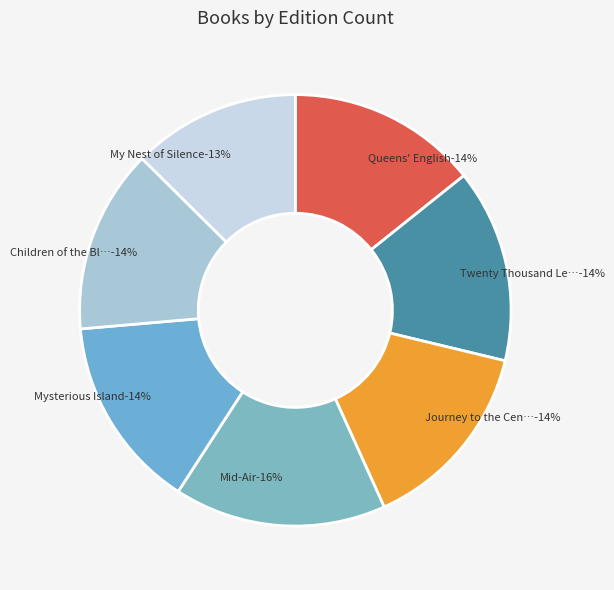

Between My Nest of Silence and Journey to the Center of the Earth, which is larger?

Journey to the Center of the Earth